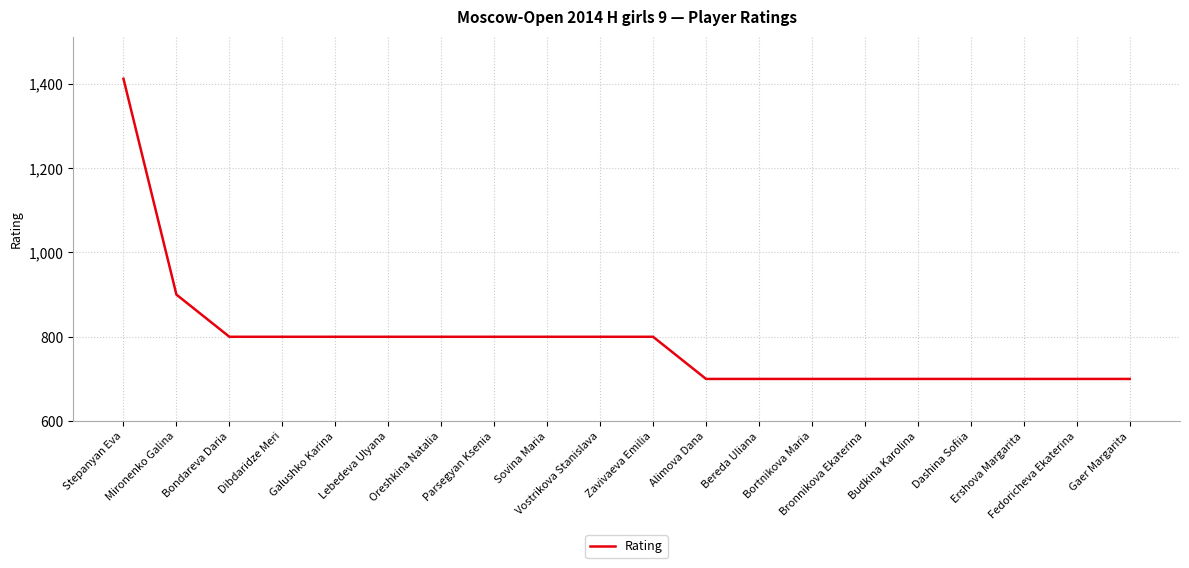

What is the minimum value shown in the chart?

700